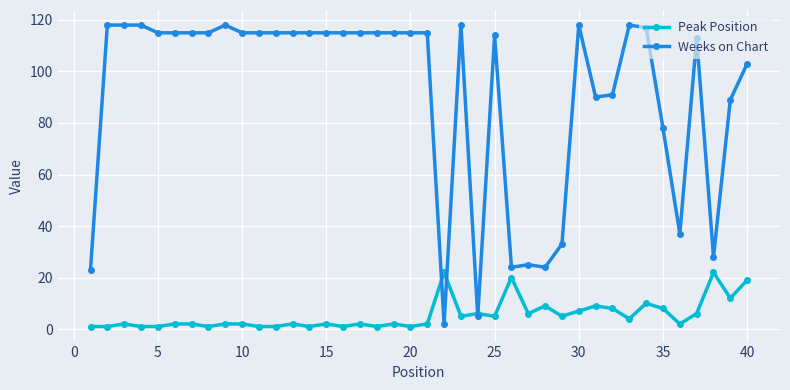

At how many categories does at least one series exceed 54?

31